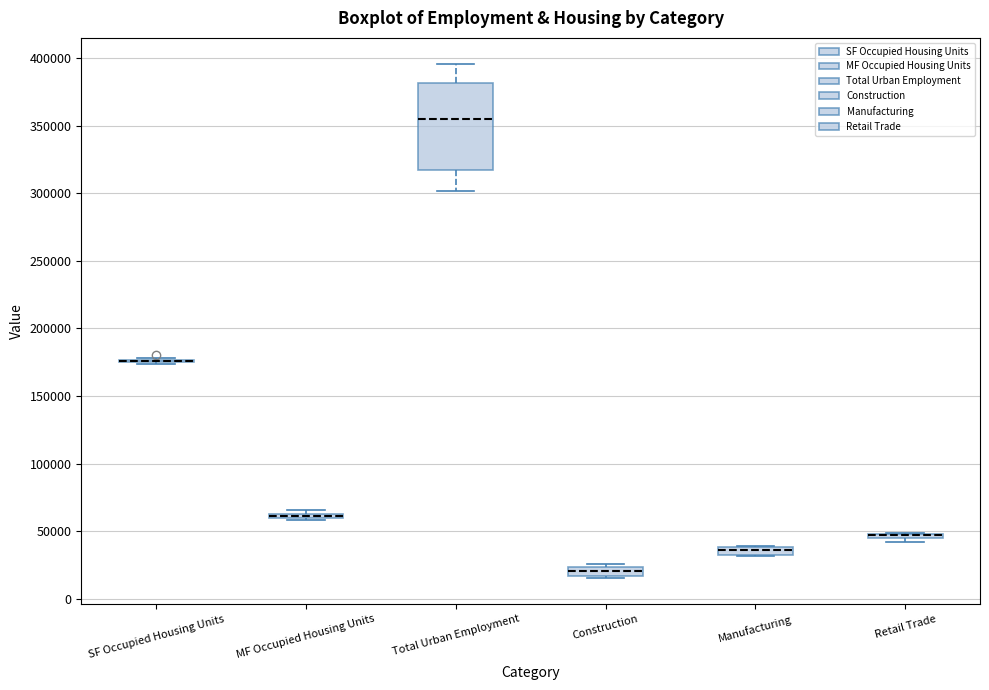

Which box is the tallest, from its lower edge to its upper edge?

Total Urban Employment